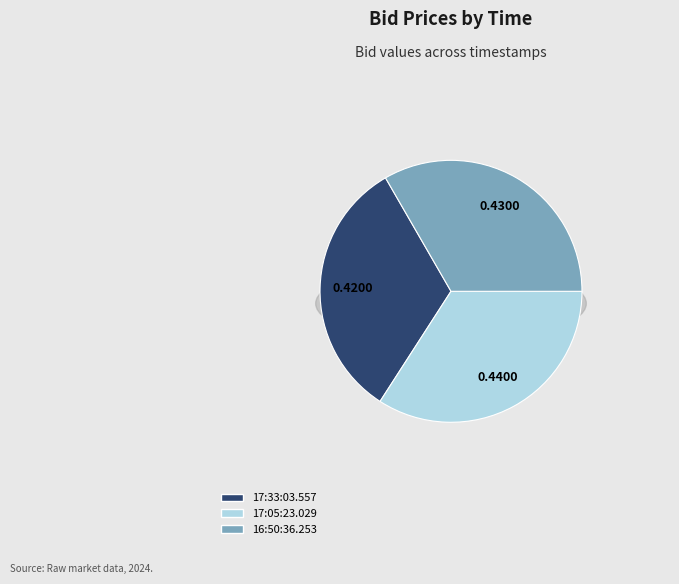

How many segments does this pie chart have?

3